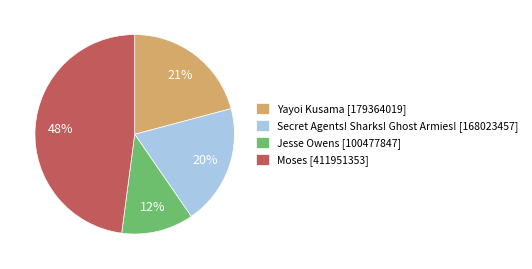

What is the smallest slice in the pie chart?

Jesse Owens [100477847]